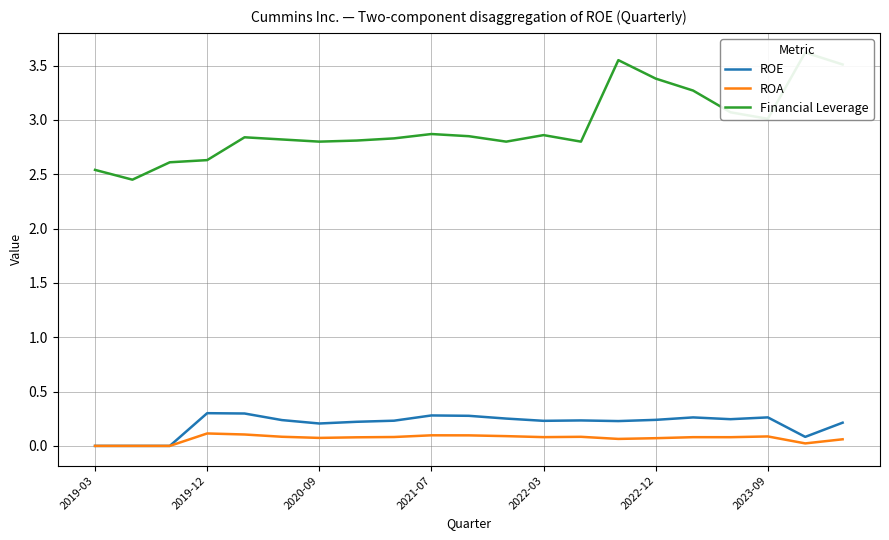

How many values in ROE are above zero?

18